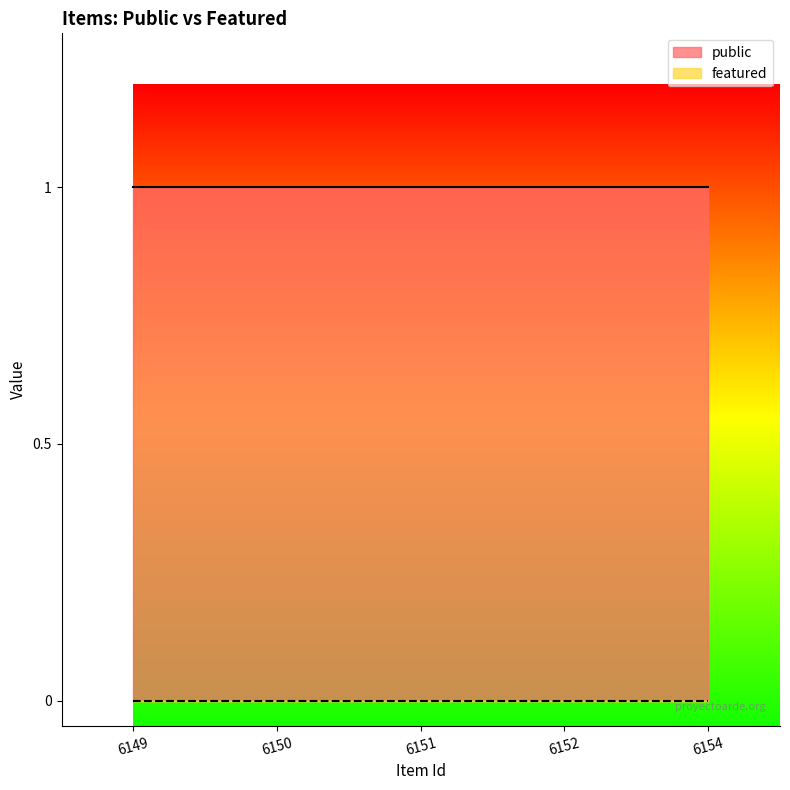

What is the spread (max minus min) of values at 6150?

1